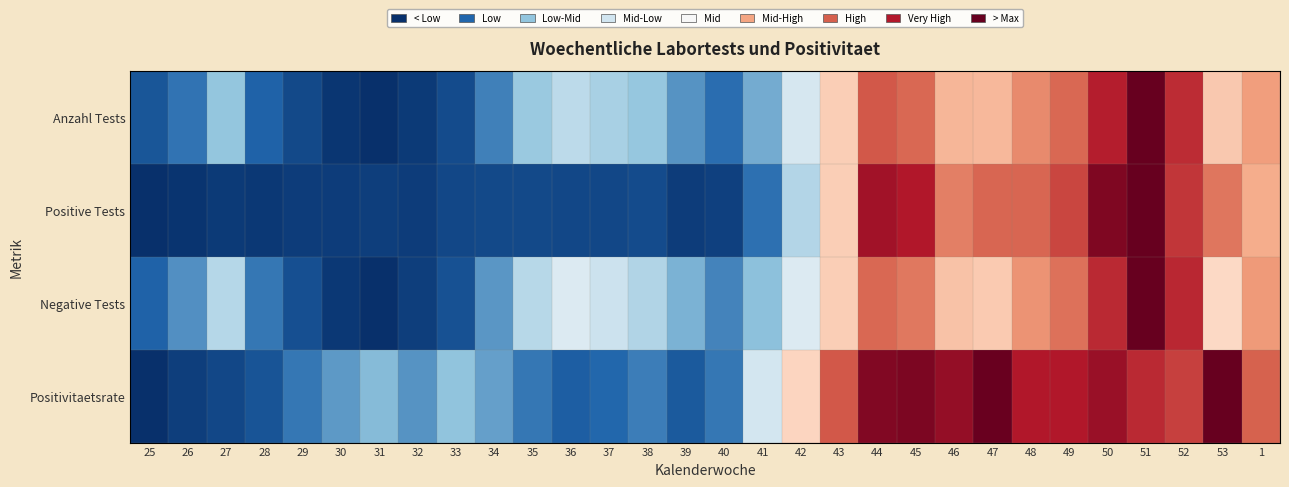

Which has a higher value, 51 or 26?

51